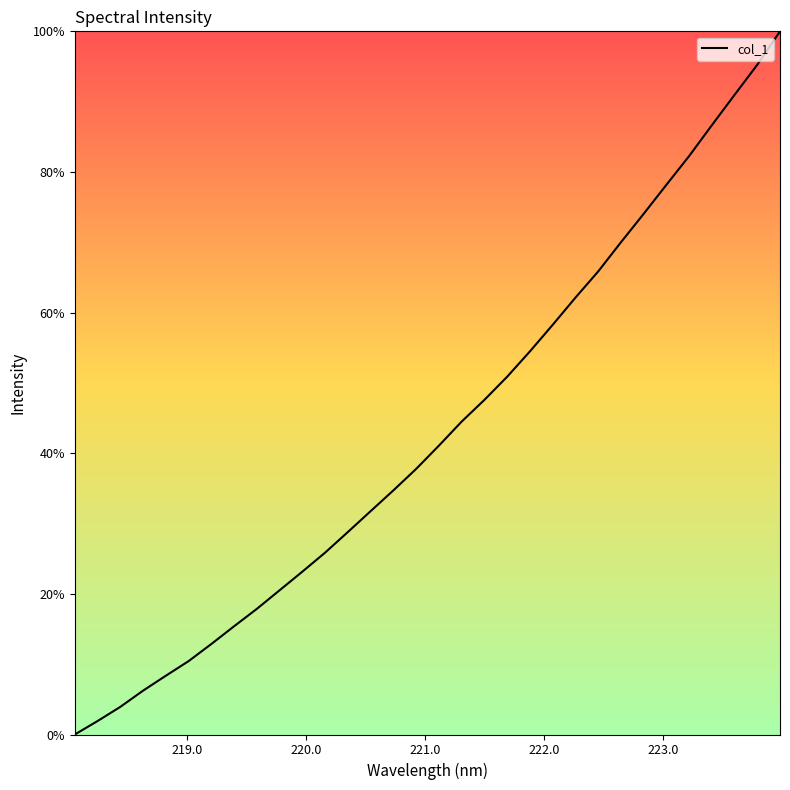

What is the difference between the maximum and minimum values?

100.0